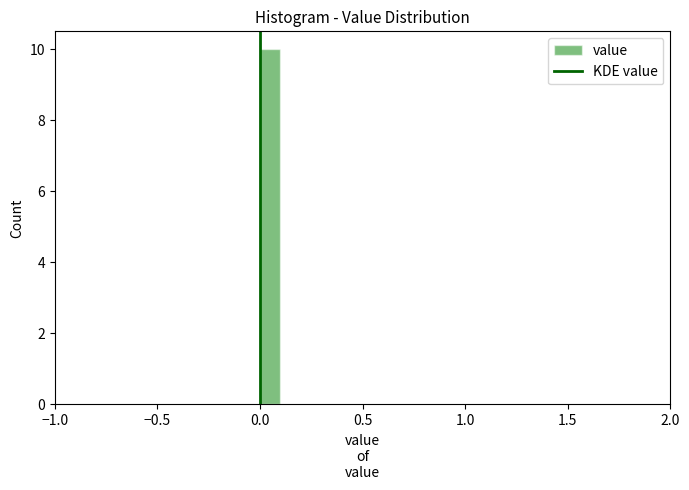

Read against the x-axis, roughly where is the centre of the tallest bar?

0.05